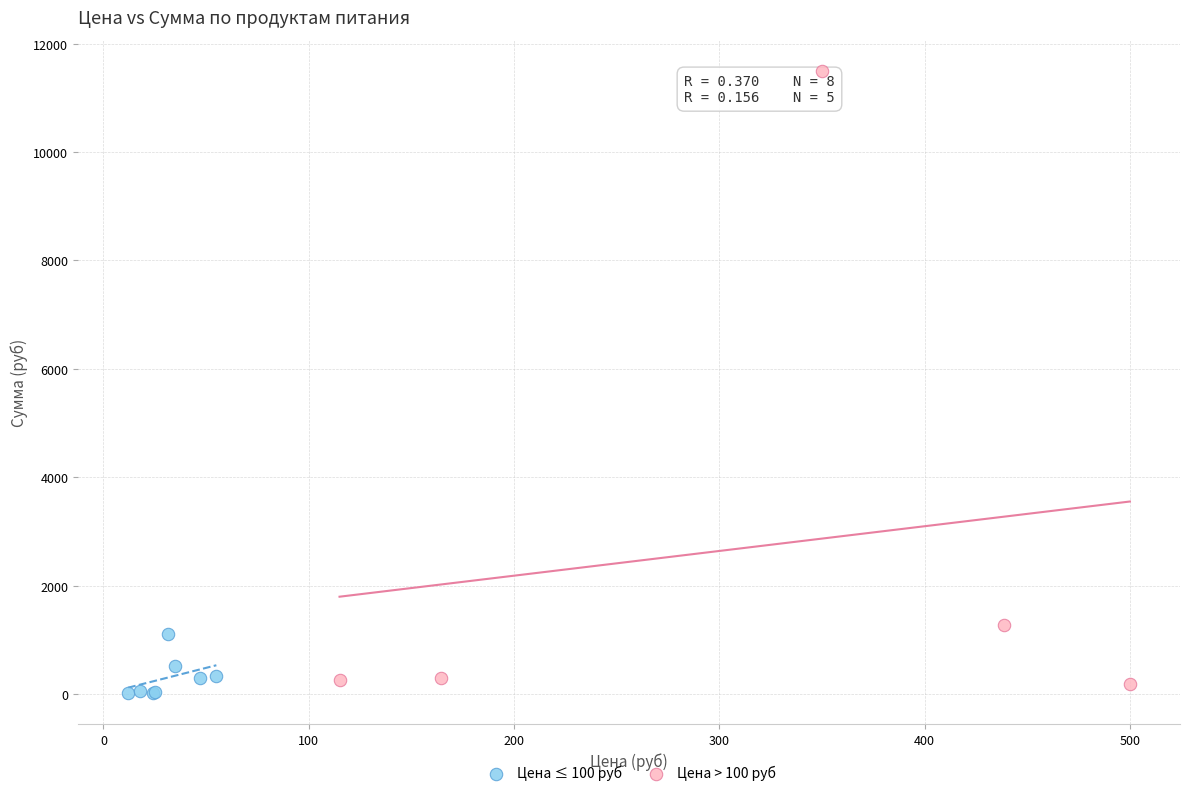

Which series has the largest Y range (max minus min)?

Цена > 100 руб